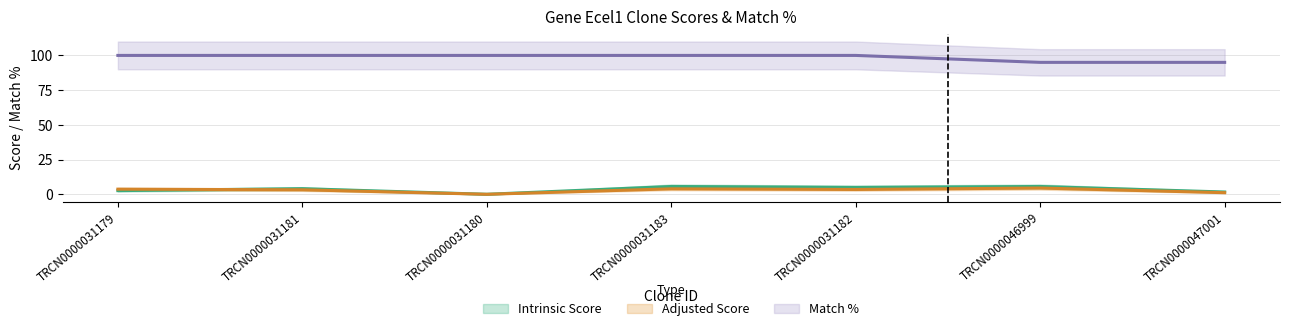

Rank the series at TRCN0000046999 from lowest to highest value.

Adjusted Score, Intrinsic Score, Match %